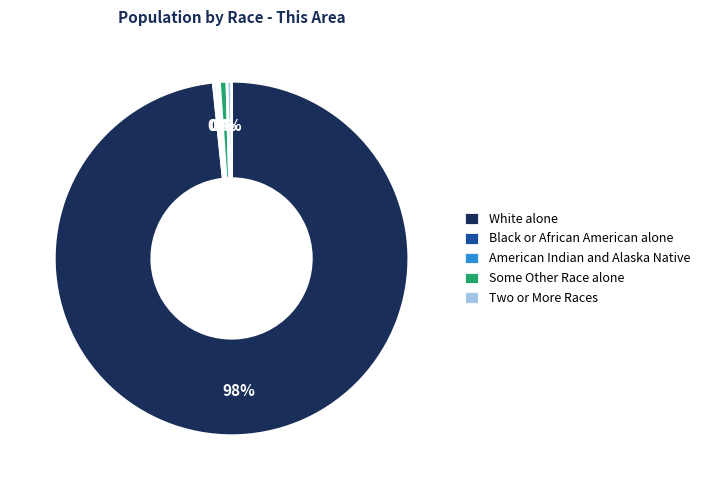

To the nearest percent, what is the average slice percentage?

20%